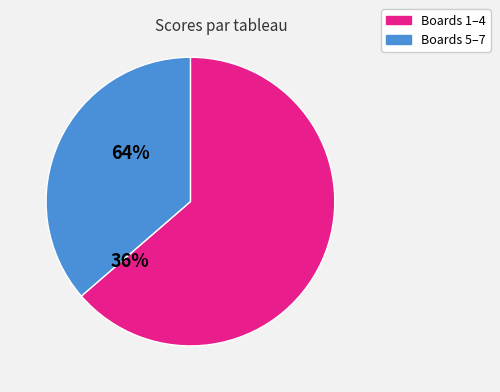

Approximately how many times larger is the value at Boards 1–4 compared to Boards 5–7?

1.8